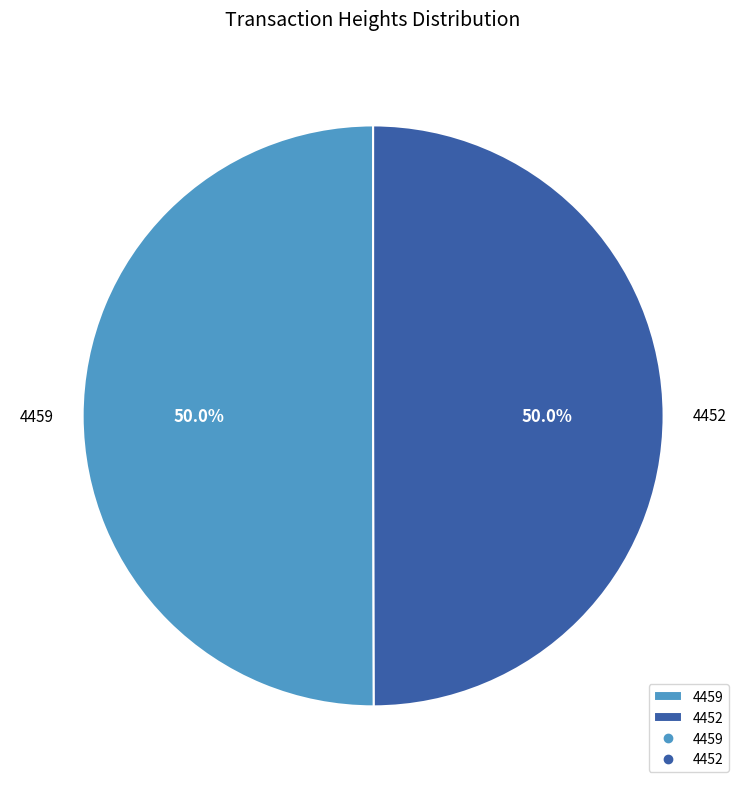

Do 4452 and 4459 together represent more than half of the pie?

Yes